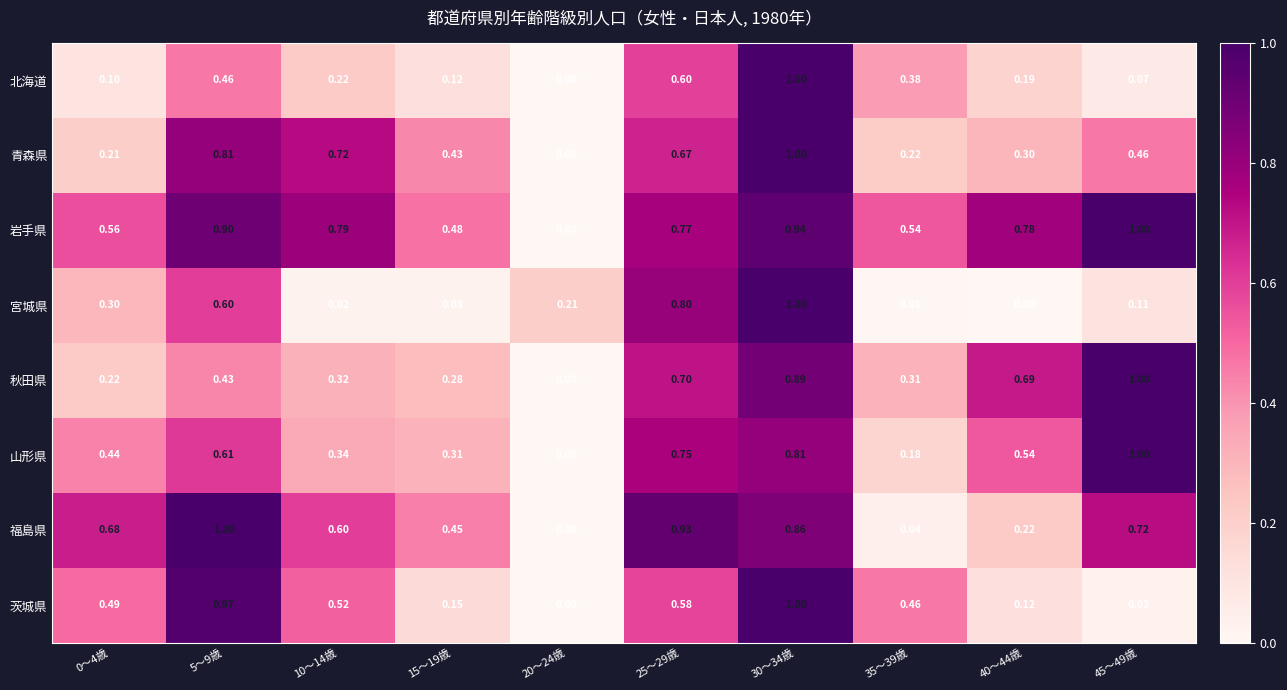

Which series changed the most between 20～24歳 and 35～39歳?

岩手県